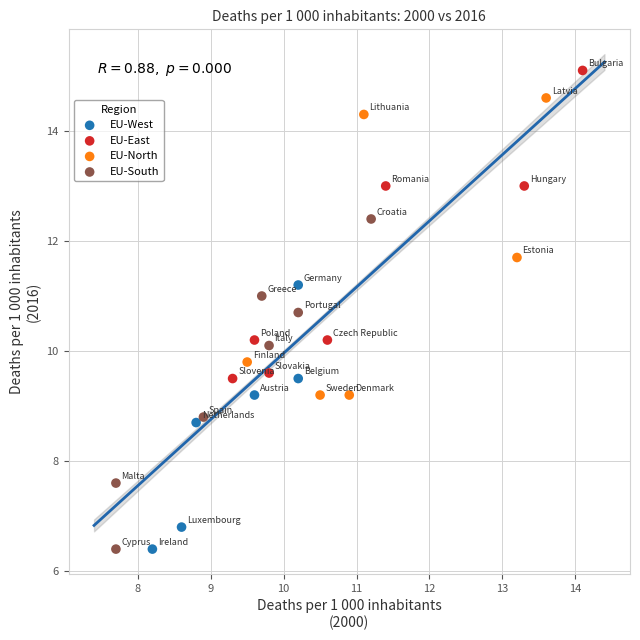

What are all the series names shown in the legend?

EU-West, EU-East, EU-North, EU-South